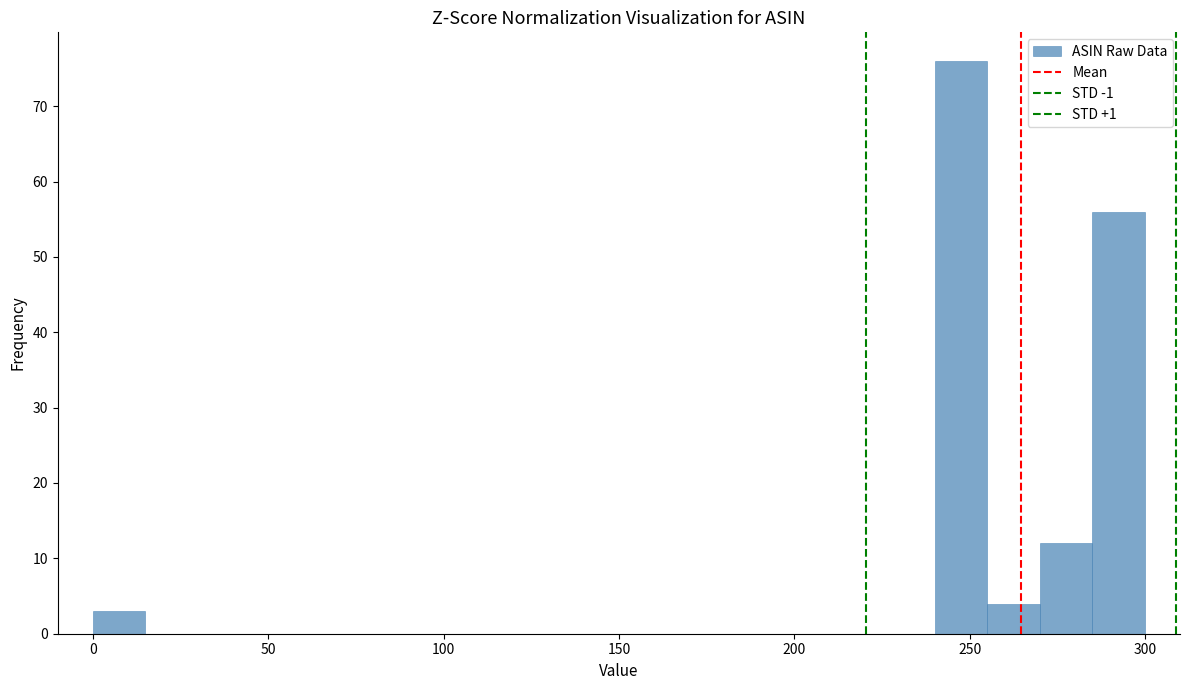

Around what value on the x-axis is the tallest bar? Give the approximate position of its centre, as read against the axis.

250